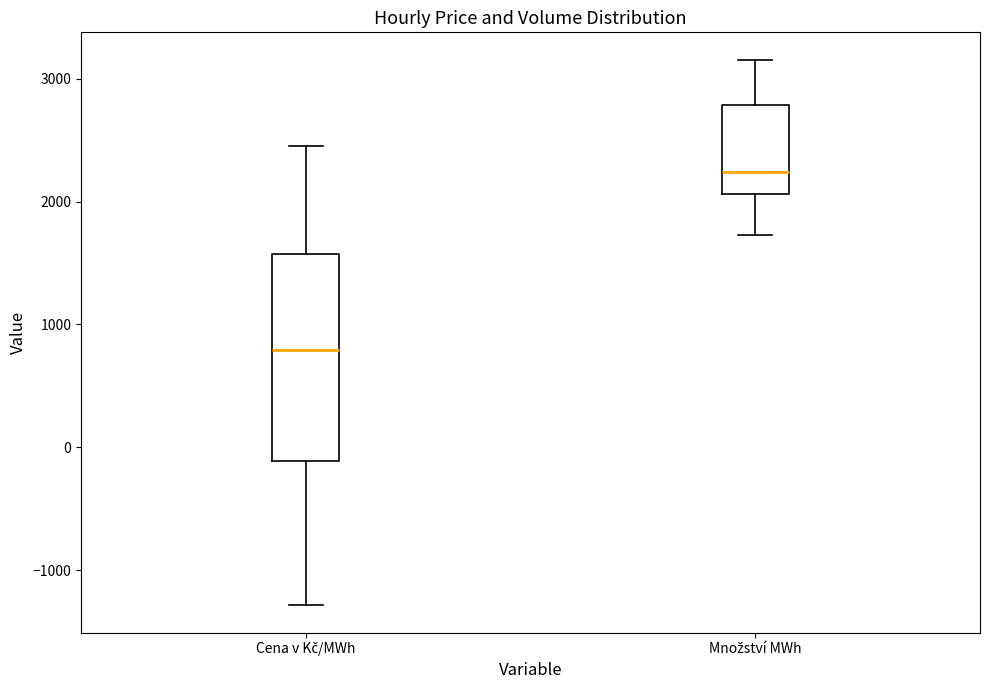

Where does the median line of the box for Množství MWh sit on the y-axis? The values are not printed on the chart, so give them approximately, as read against the axis.

2200